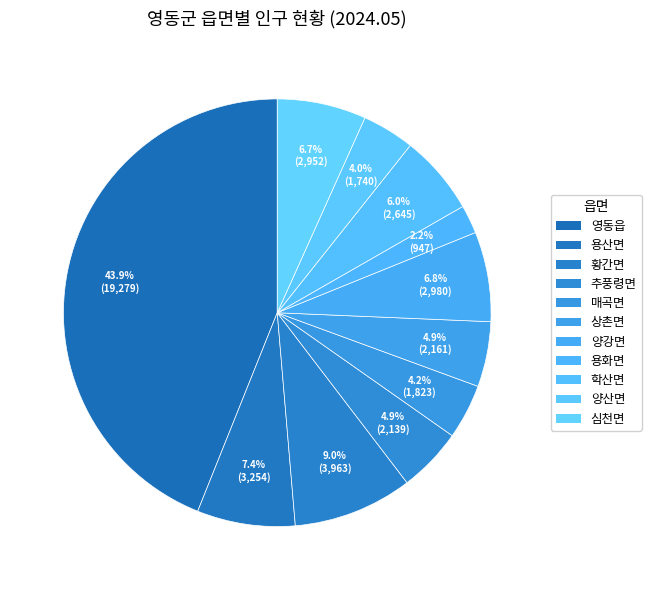

Does 양강면 represent more than half of the total?

No